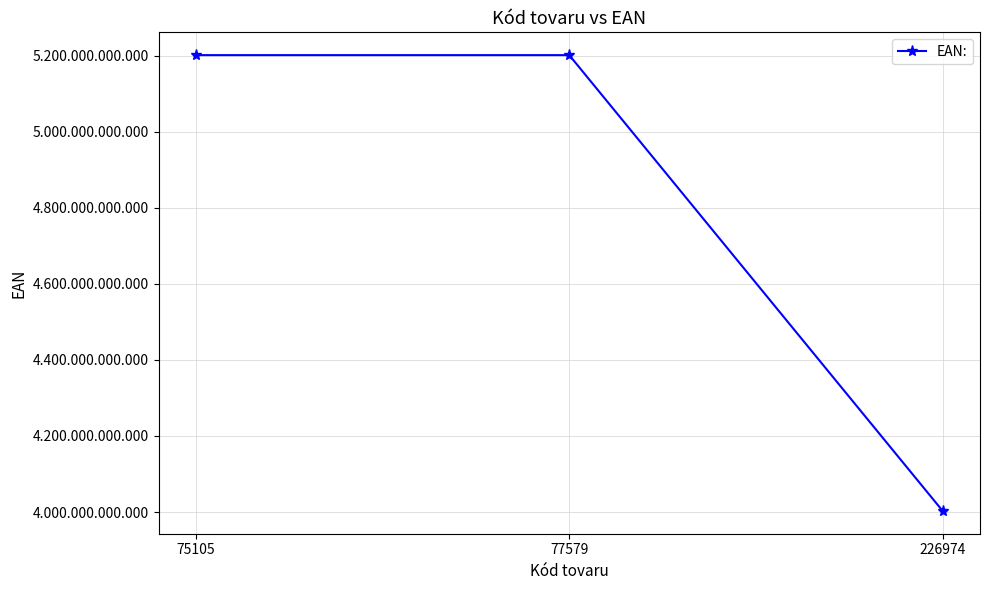

Does the chart have visible grid lines?

Yes